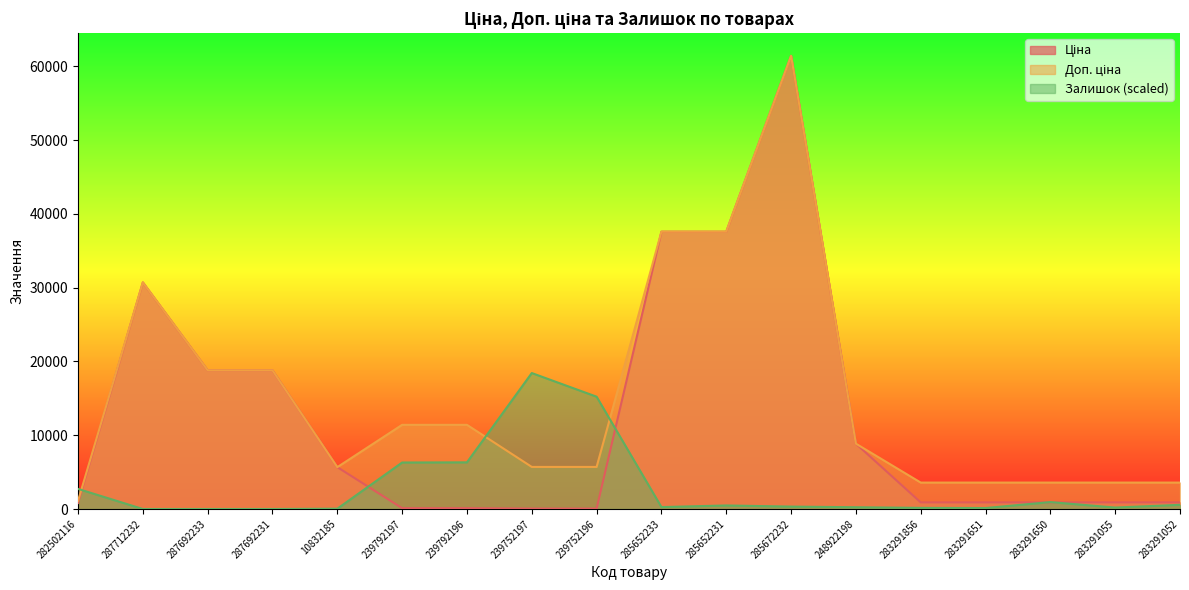

Which series has the widest spread of values?

Ціна